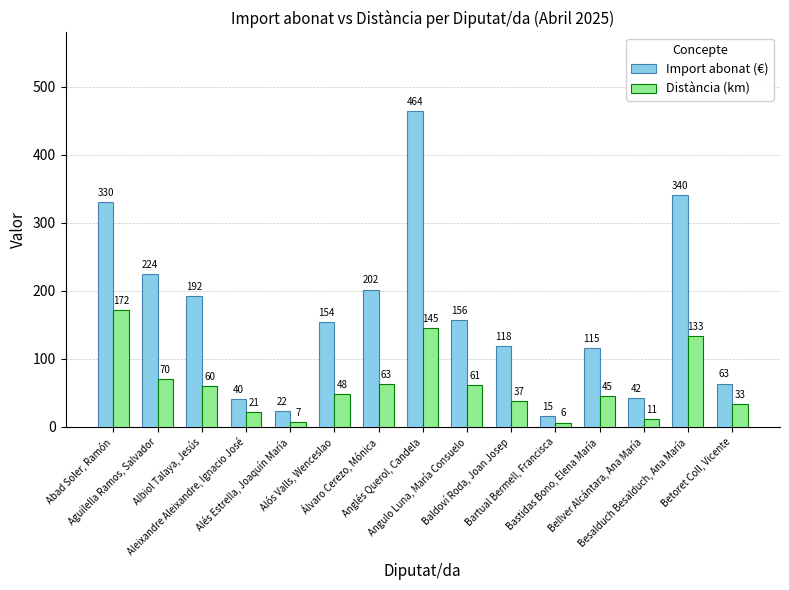

What is the difference between the second highest and minimum values in the Import abonat (€) series?

325.1